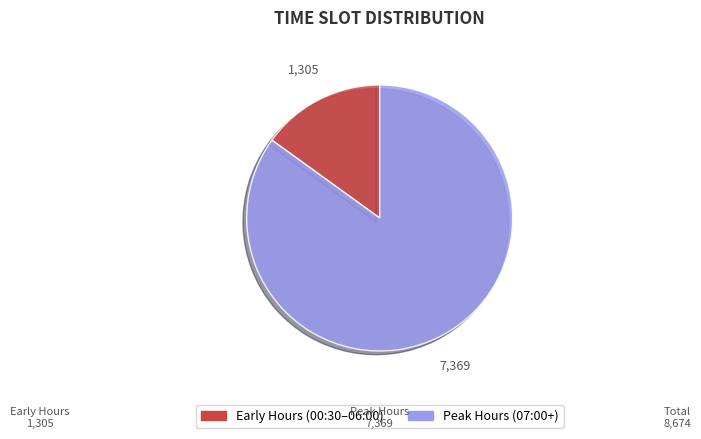

Is there any slice that represents more than half of the pie?

Yes